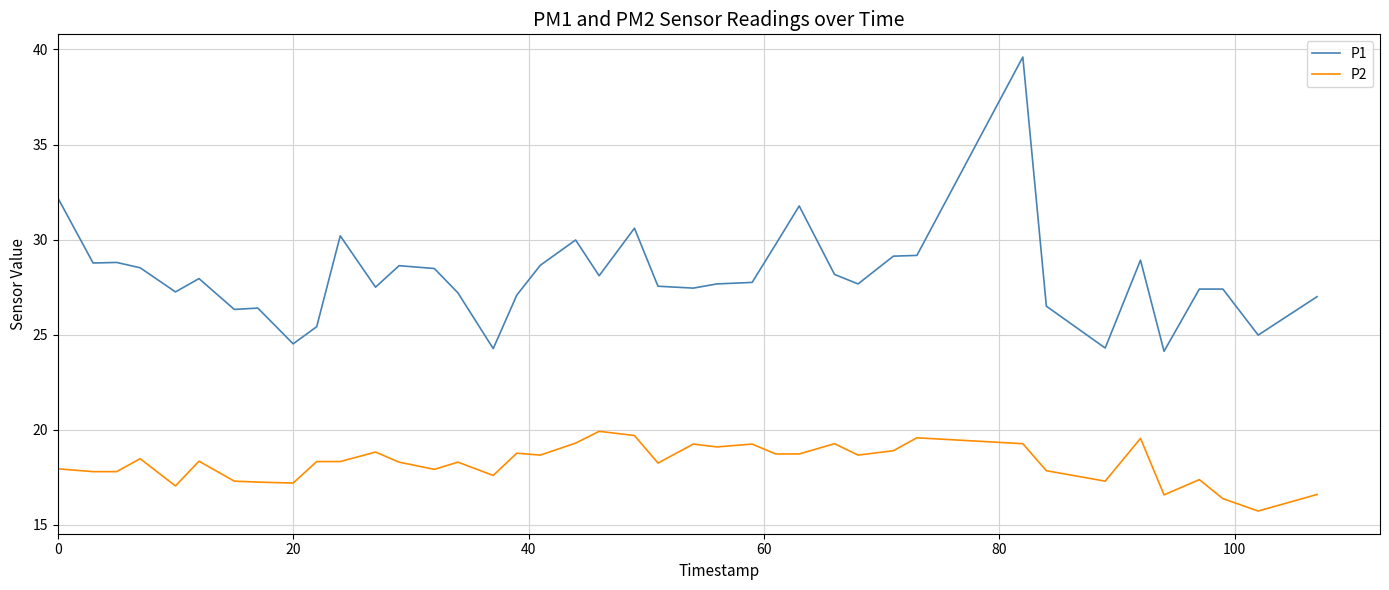

Rank the series by their average value, from highest to lowest.

P1, P2